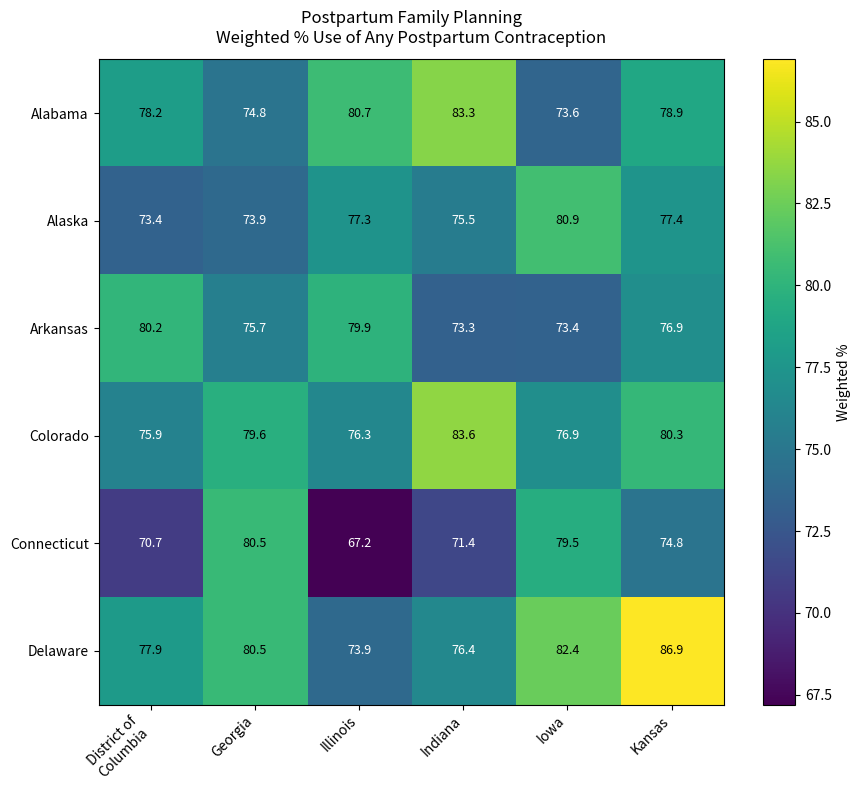

Between District of
Columbia and Kansas, which series saw the biggest shift?

Delaware